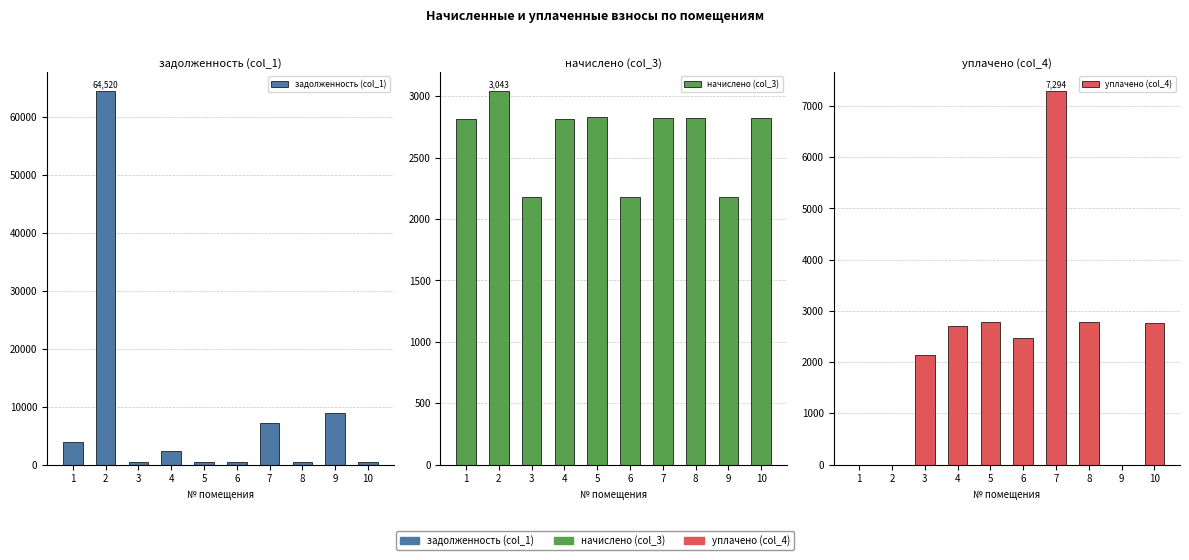

At which label does начислено (col_3) reach its peak?

2